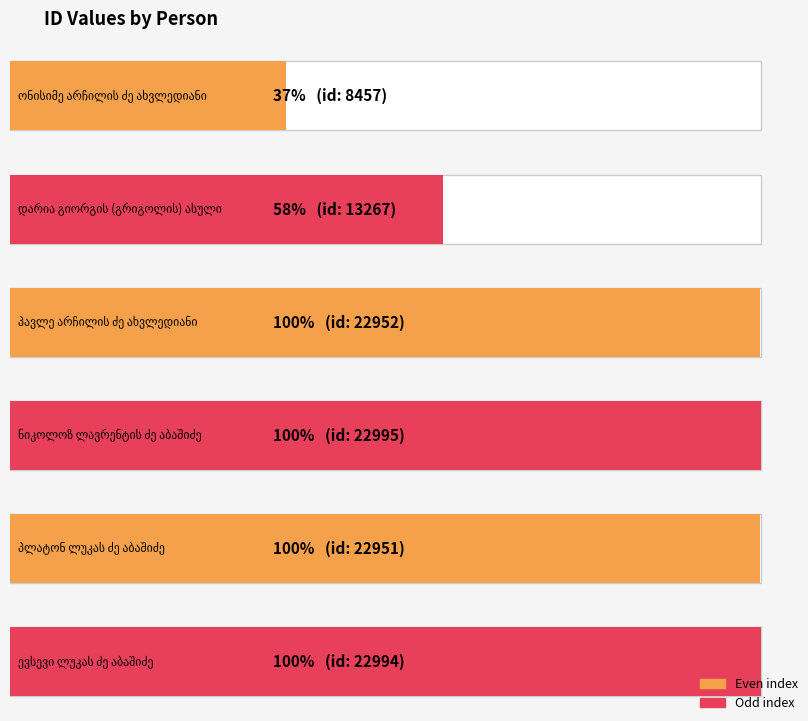

Read the value at ევსევი ლუკას ძე აბაშიძე, to the nearest 100.

23000